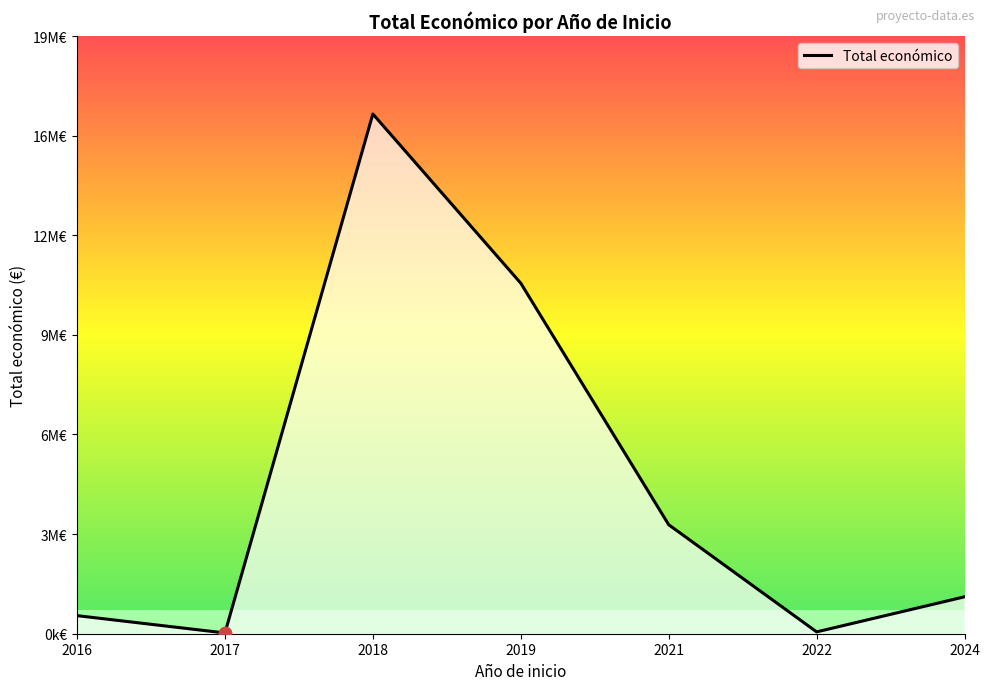

Which has a higher value, 2017 or 2016?

2016